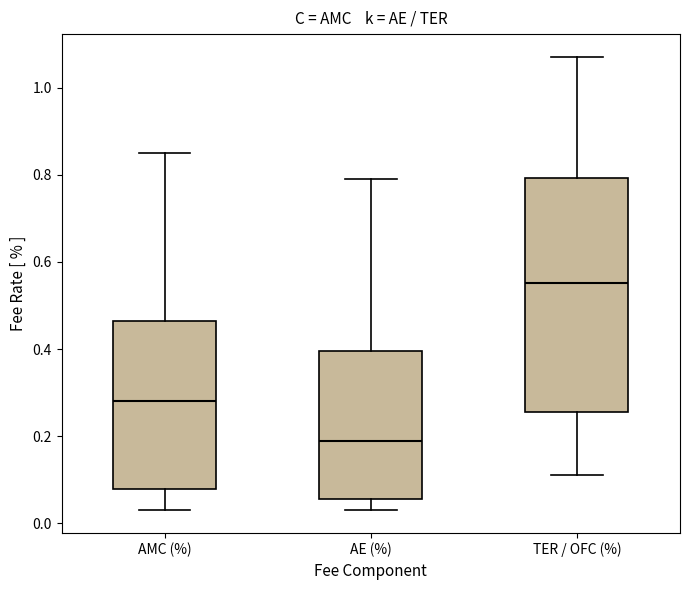

Comparing the boxes themselves (not the whiskers), which one is the tallest?

TER / OFC (%)